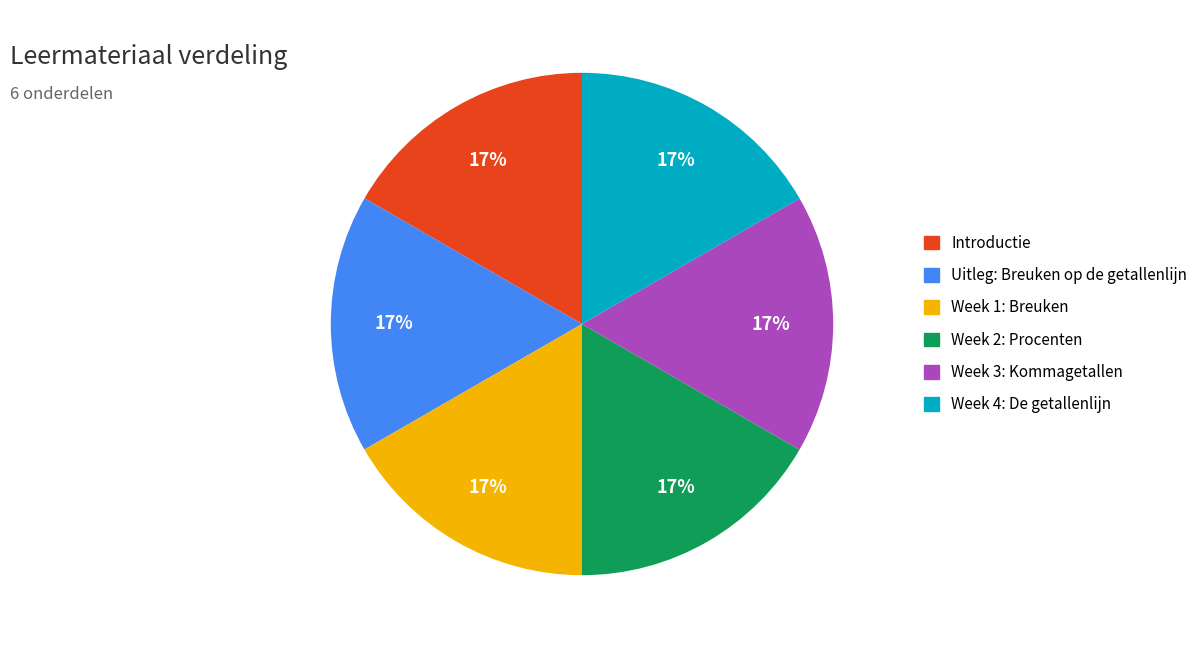

What is the ratio of the value at Week 4: De getallenlijn to the value at Week 1: Breuken?

1.0